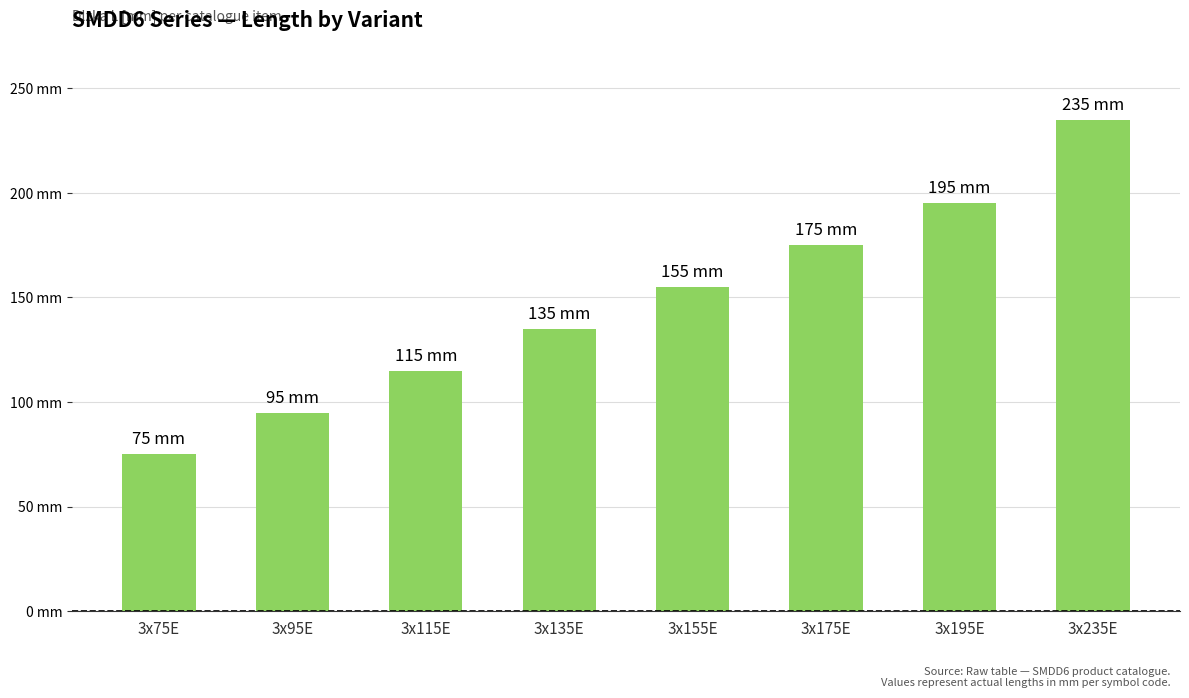

Does the chart contain any negative values?

No